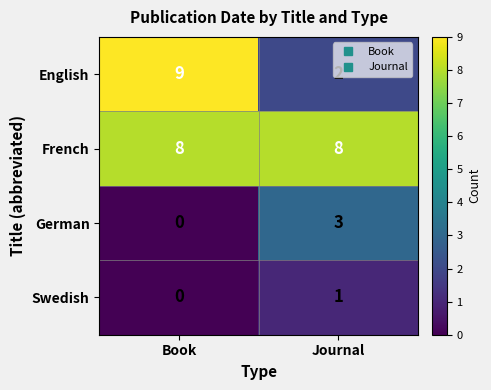

Which category has the highest value across all series?

Book